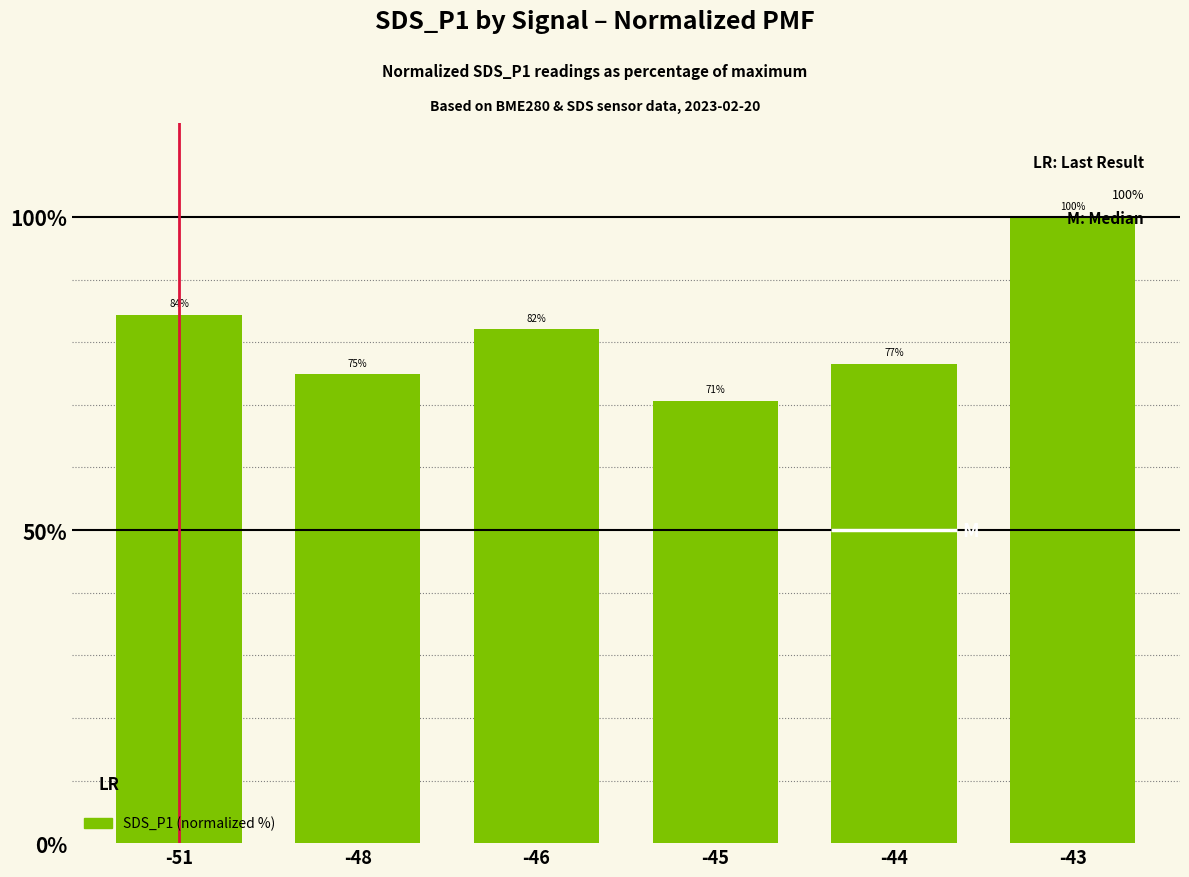

What is the approximate value at -45?

70.7